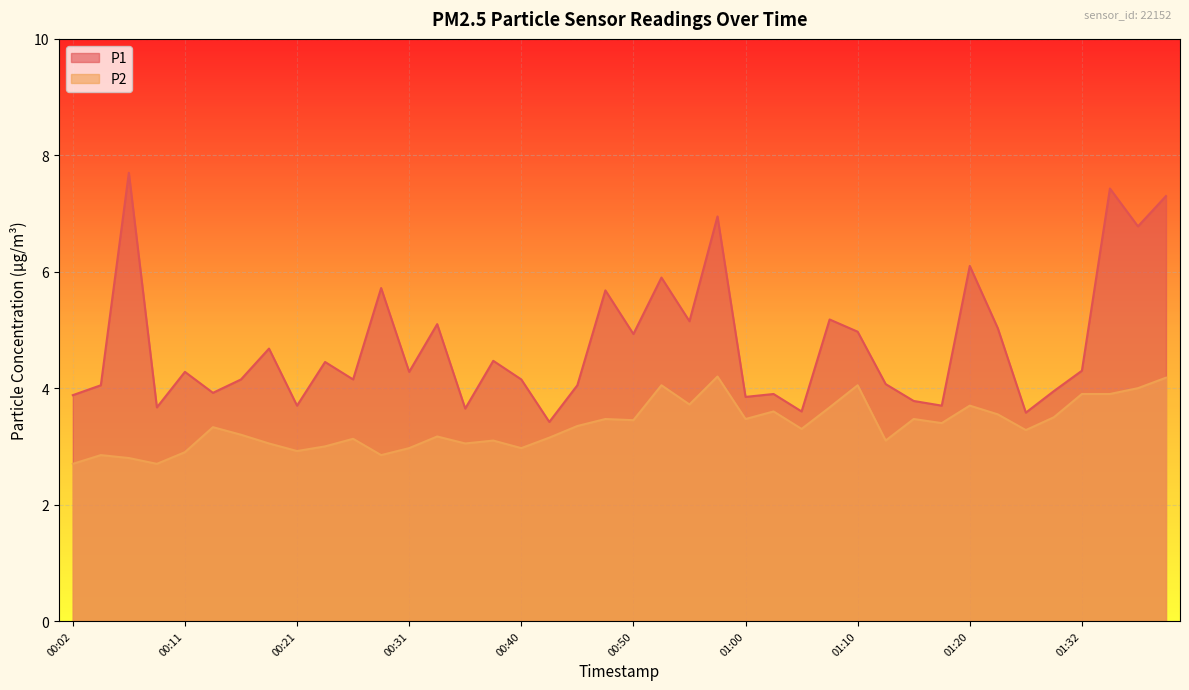

What is the difference between the highest and lowest values at 01:22?

1.5